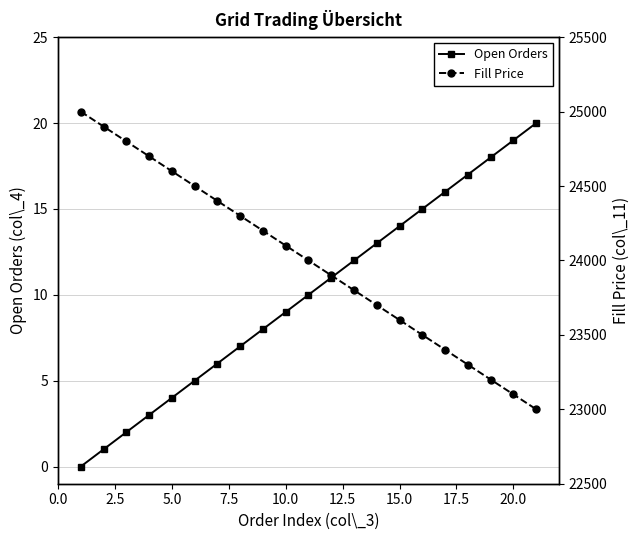

How many values in the Open Orders series exceed 10?

10